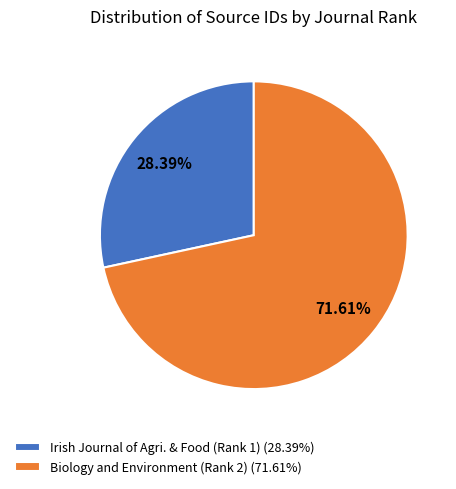

What is the largest slice in the pie chart?

Biology and Environment (Rank 2) (71.61%)